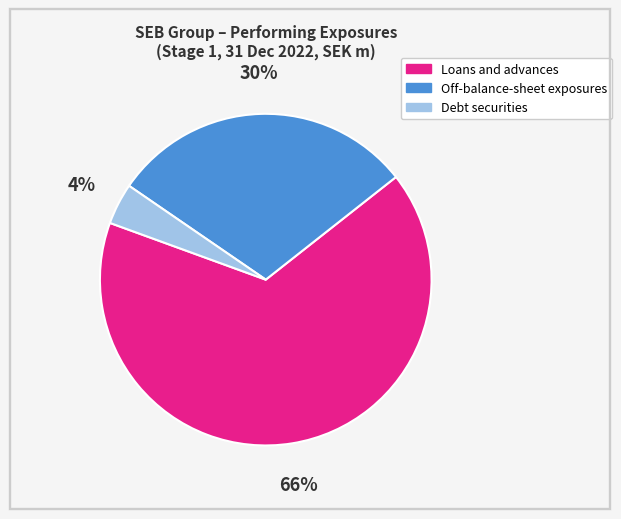

How many segments does this pie chart have?

3